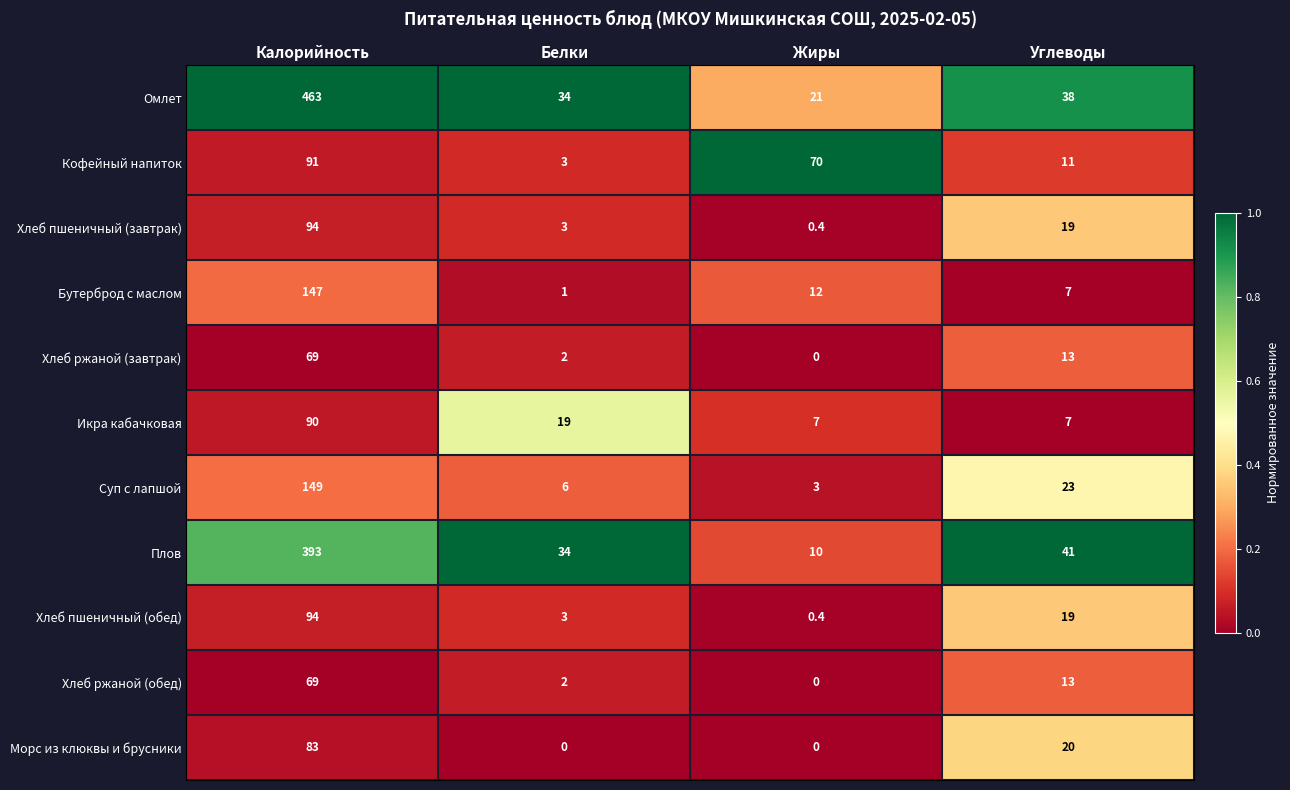

Rank the categories by Плов value from highest to lowest.

Калорийность, Углеводы, Белки, Жиры